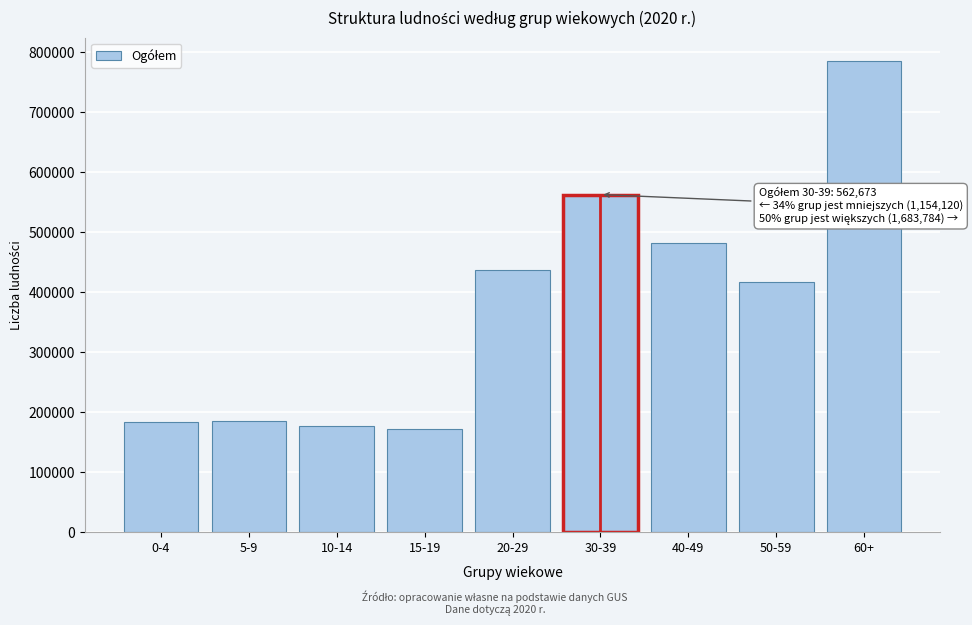

What is the change in value from 5-9 to 30-39?

+377061